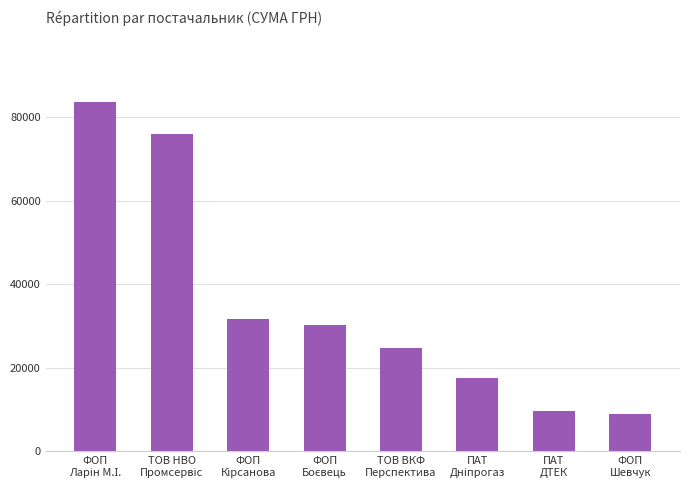

What is the sum of all values?

282220.5